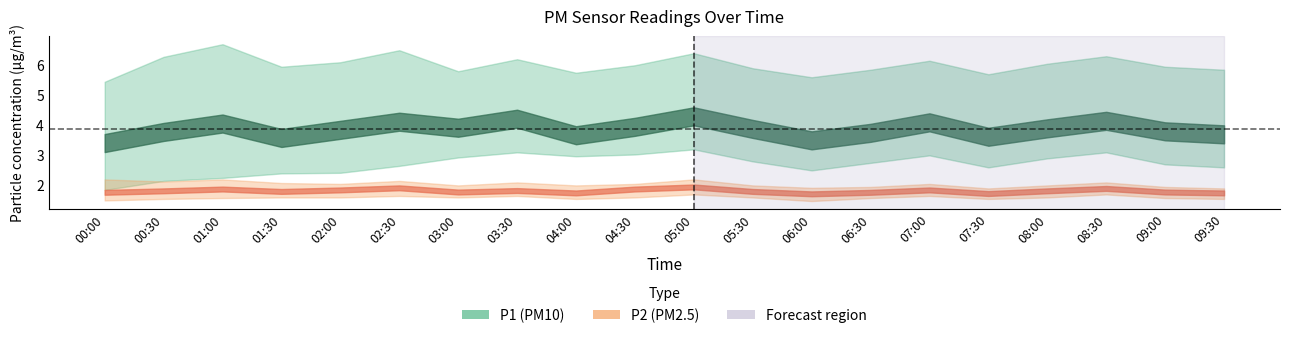

What is the value of the P1_upper point at the 18th from the left?

6.3